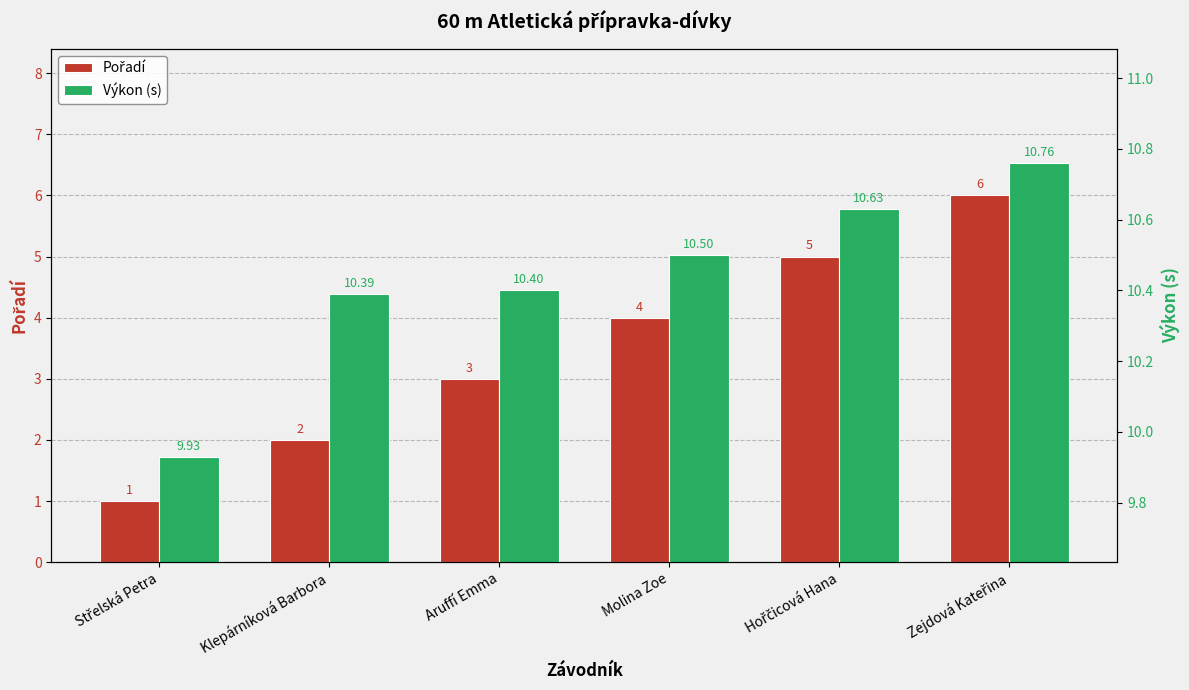

What is the value of the Výkon (s) bar at the 2nd from the left?

10.4